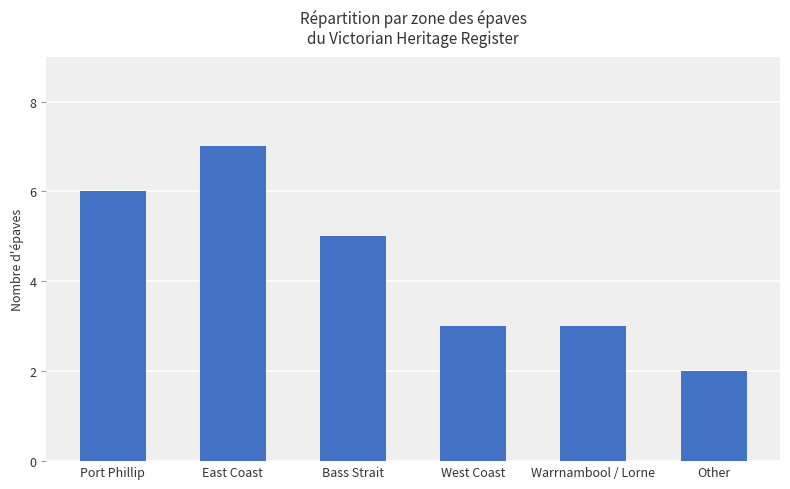

What is the average value?

4